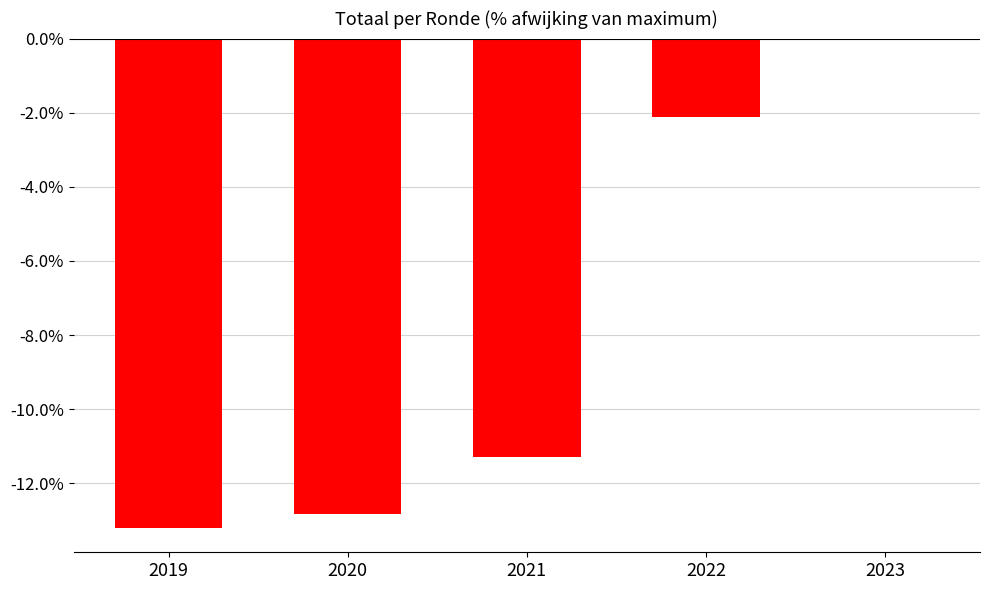

Reading right to left, extract all data points from this chart.

2023=0.0	2022=-2.1	2021=-11.3	2020=-12.8	2019=-13.2